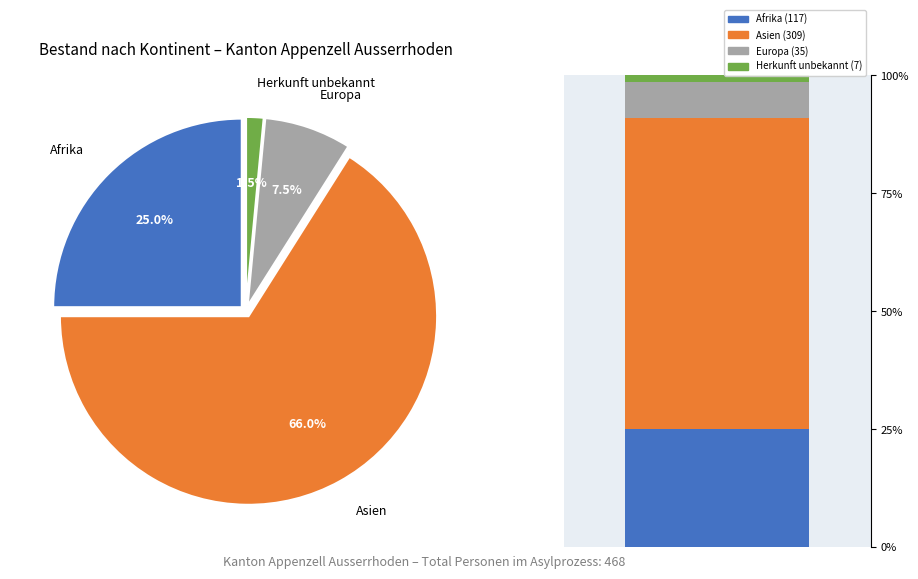

How many slices are in this pie chart?

4